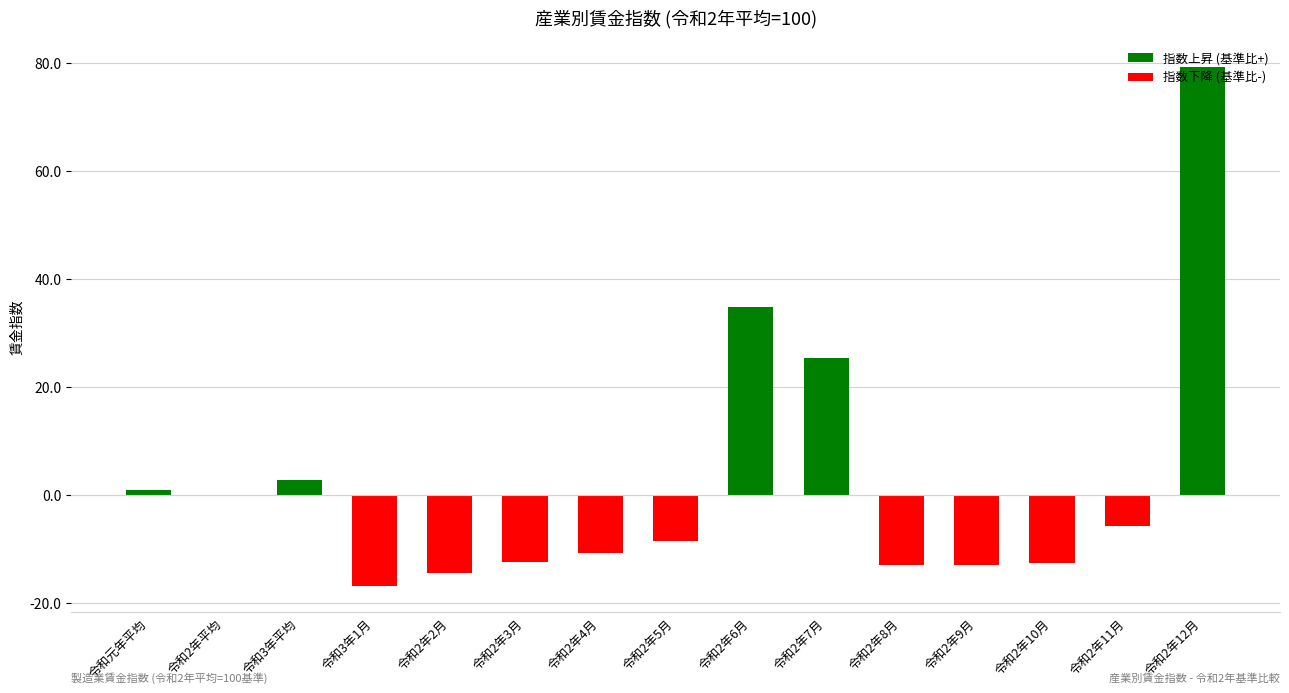

What position from the right is 令和2年10月?

3